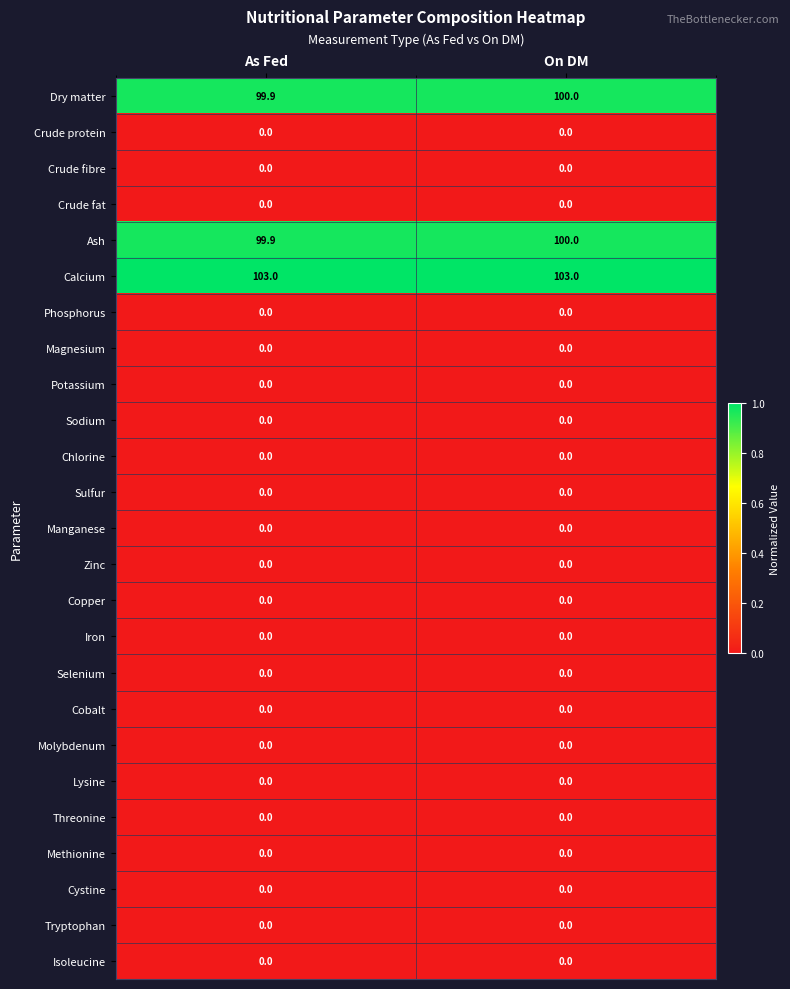

True or false: Isoleucine has a value of 0.0 at On DM.

True